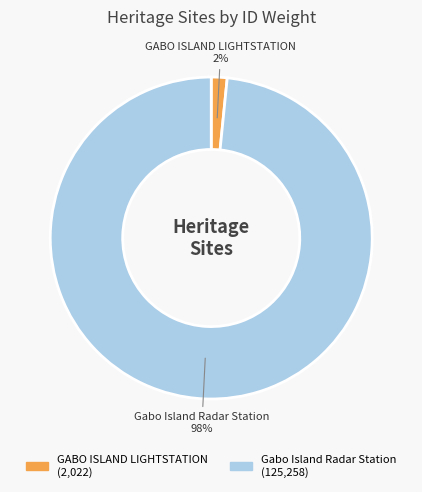

Do Gabo Island Radar Station and GABO ISLAND LIGHTSTATION together represent more than half of the pie?

Yes